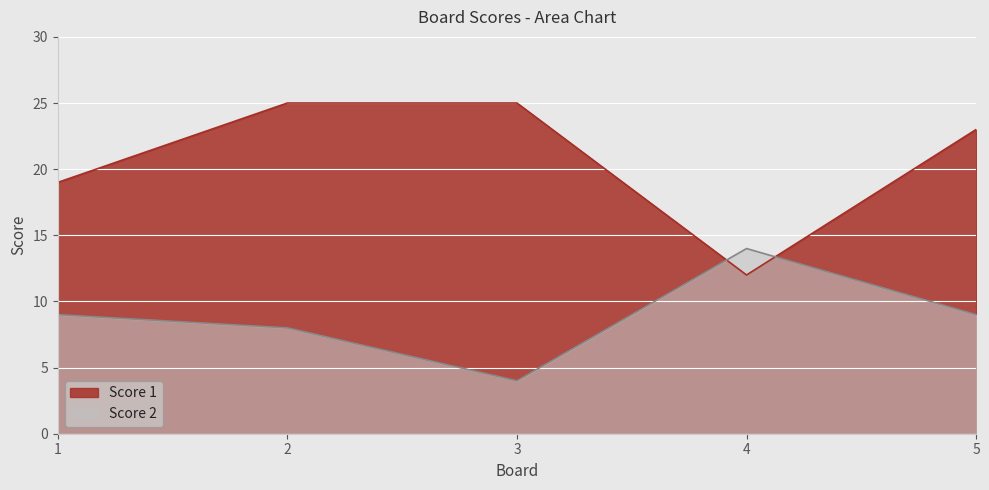

Where do Score 1 and Score 2 first cross each other?

3 and 4